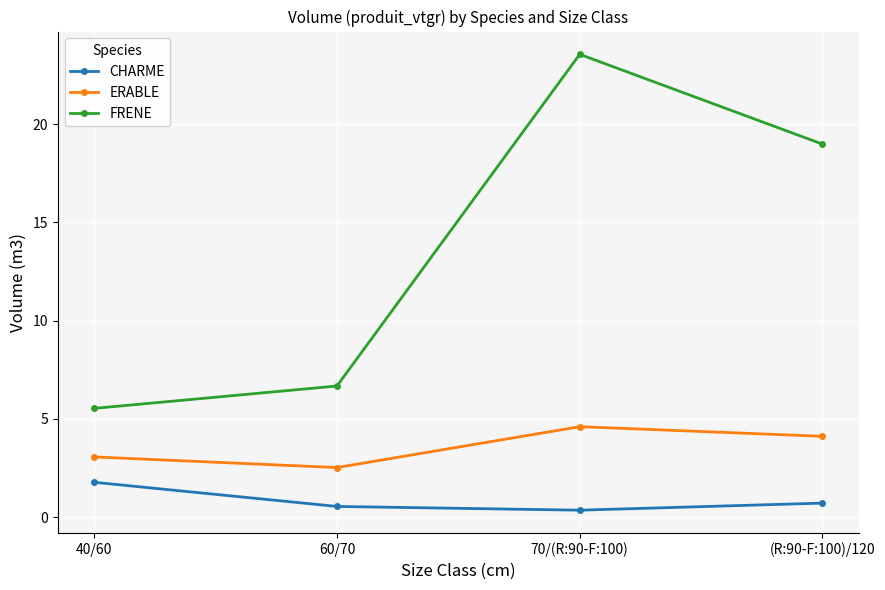

In CHARME, how many points are lower than both neighbors (excluding endpoints)?

1